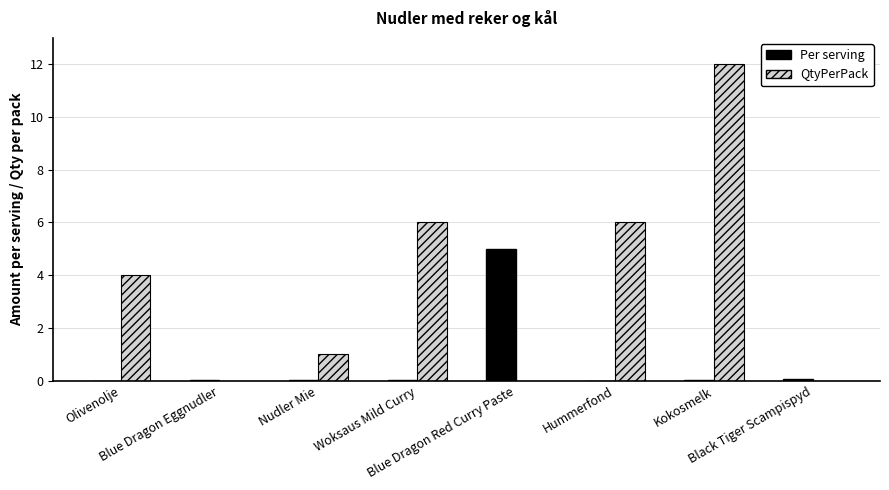

What is the sum of all QtyPerPack values?

29.0